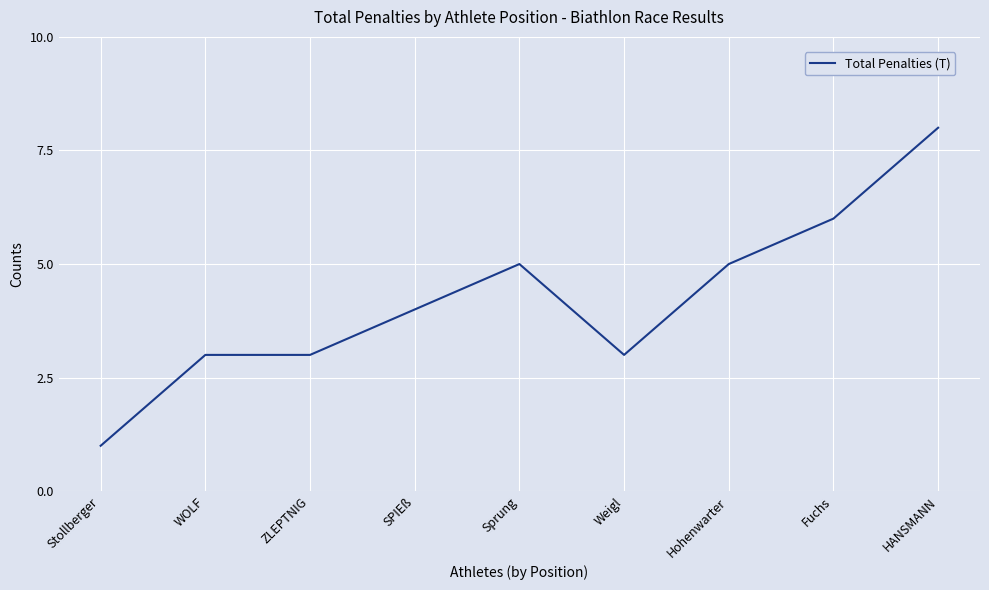

Read the value at HANSMANN.

8